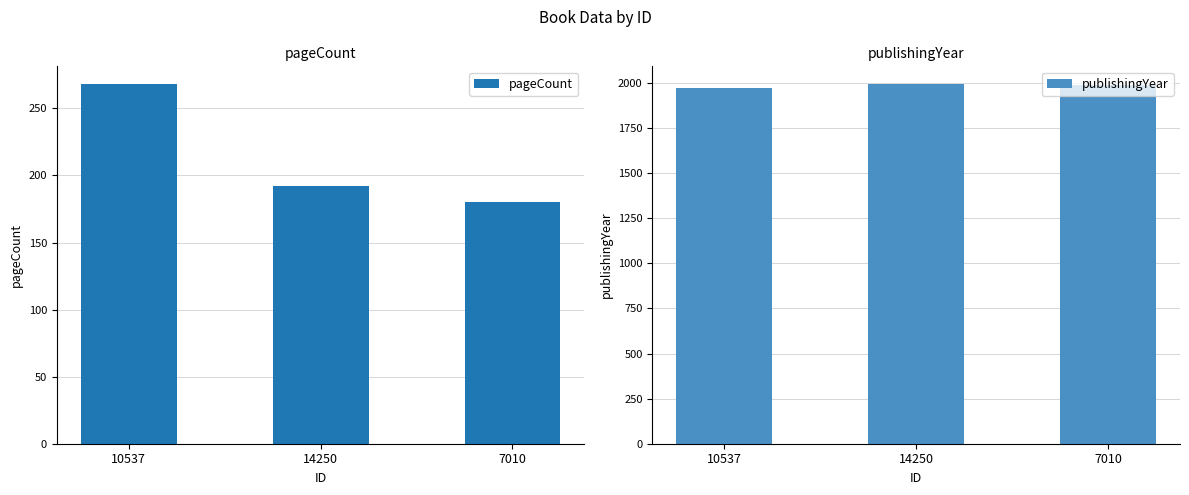

At how many categories does at least one series exceed 740?

3